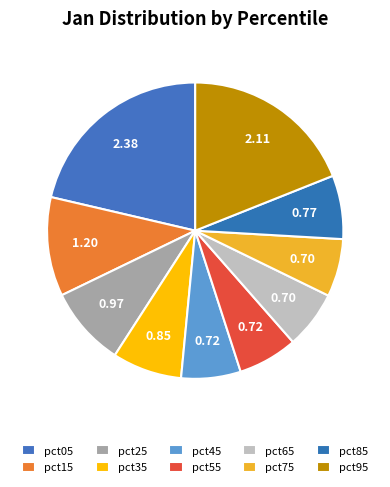

Count the number of slices in the pie.

10